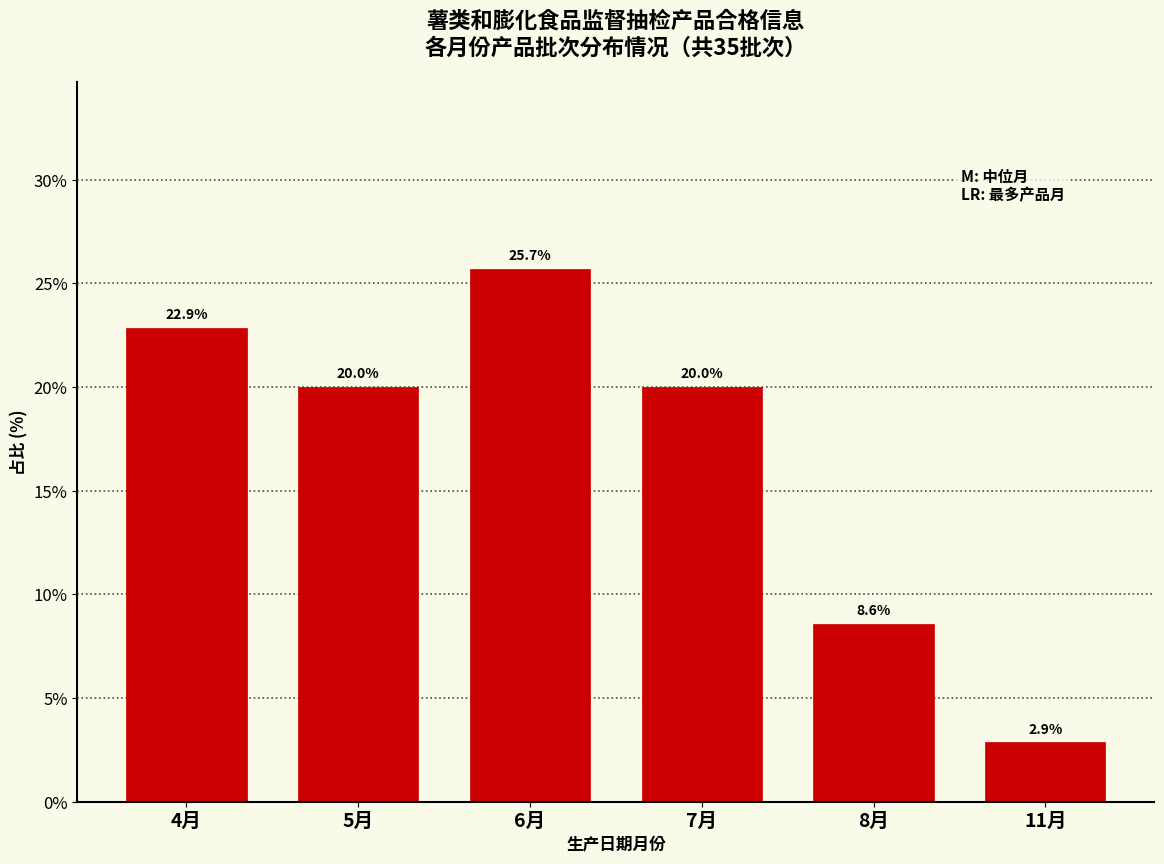

Reading right to left, transcribe all the data shown in this chart.

11月=2.9	8月=8.6	7月=20.0	6月=25.7	5月=20.0	4月=22.9